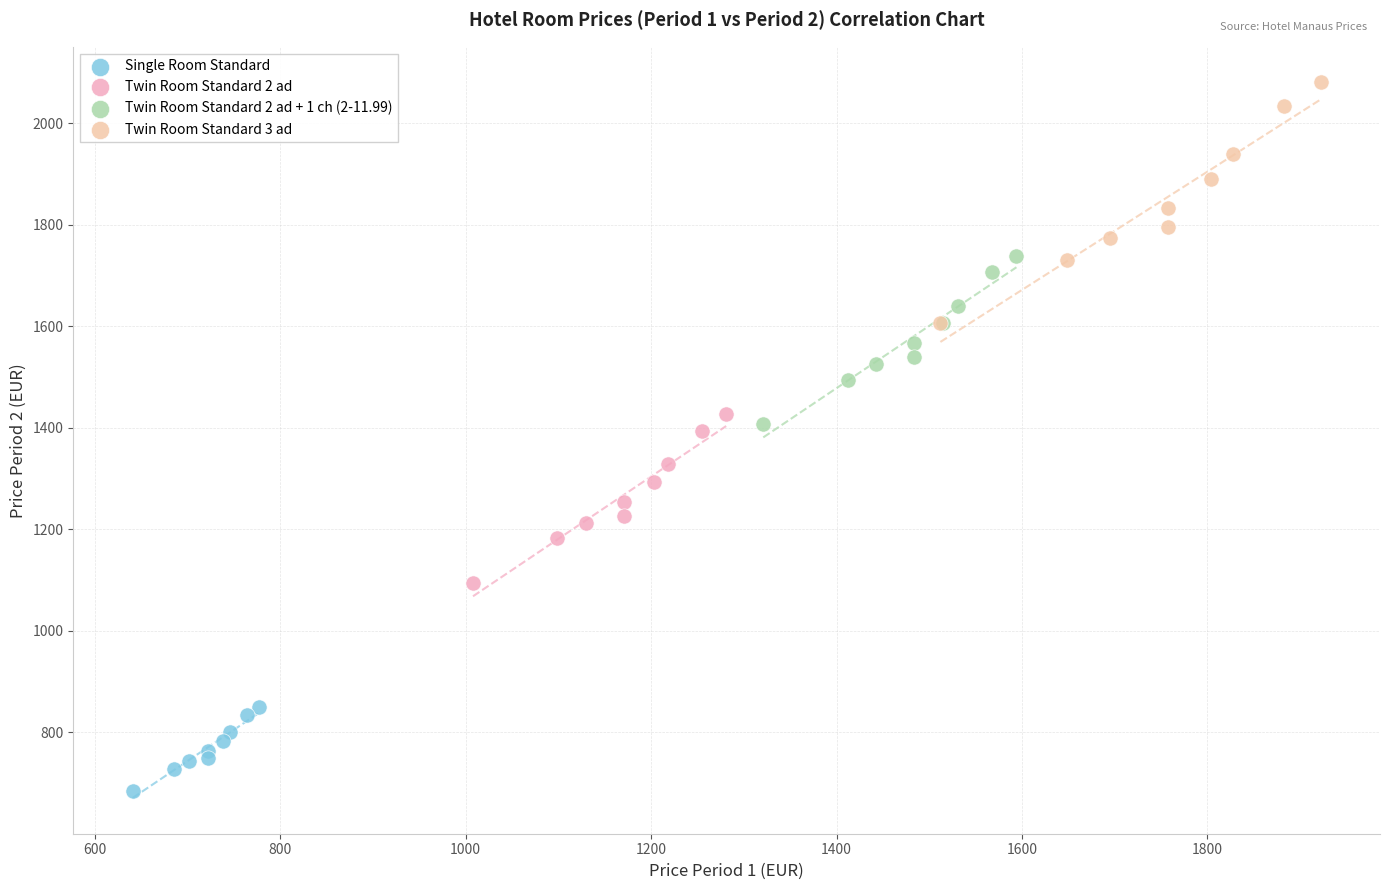

Which series reaches the minimum Y coordinate?

Single Room Standard